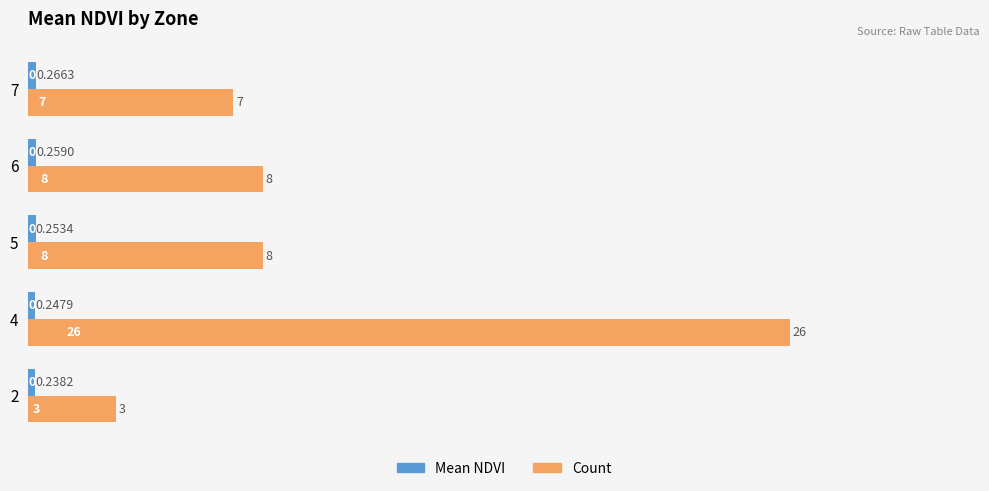

At how many categories does at least one series exceed 1?

5